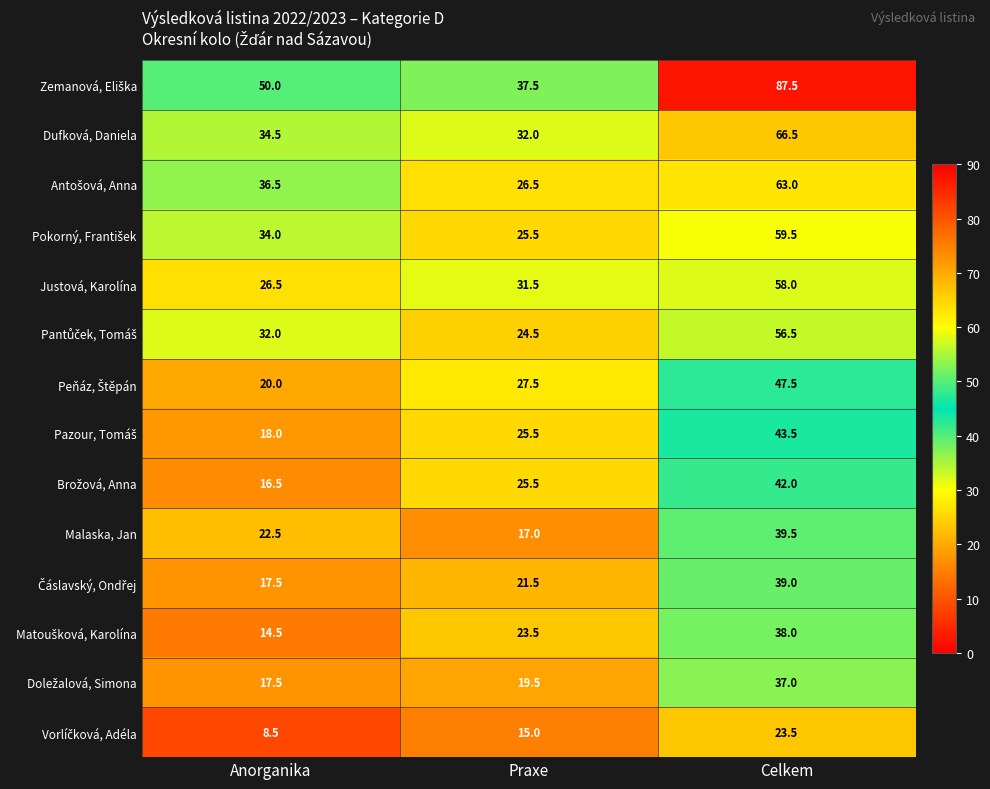

What is the difference between the highest and lowest values at Anorganika?

41.5